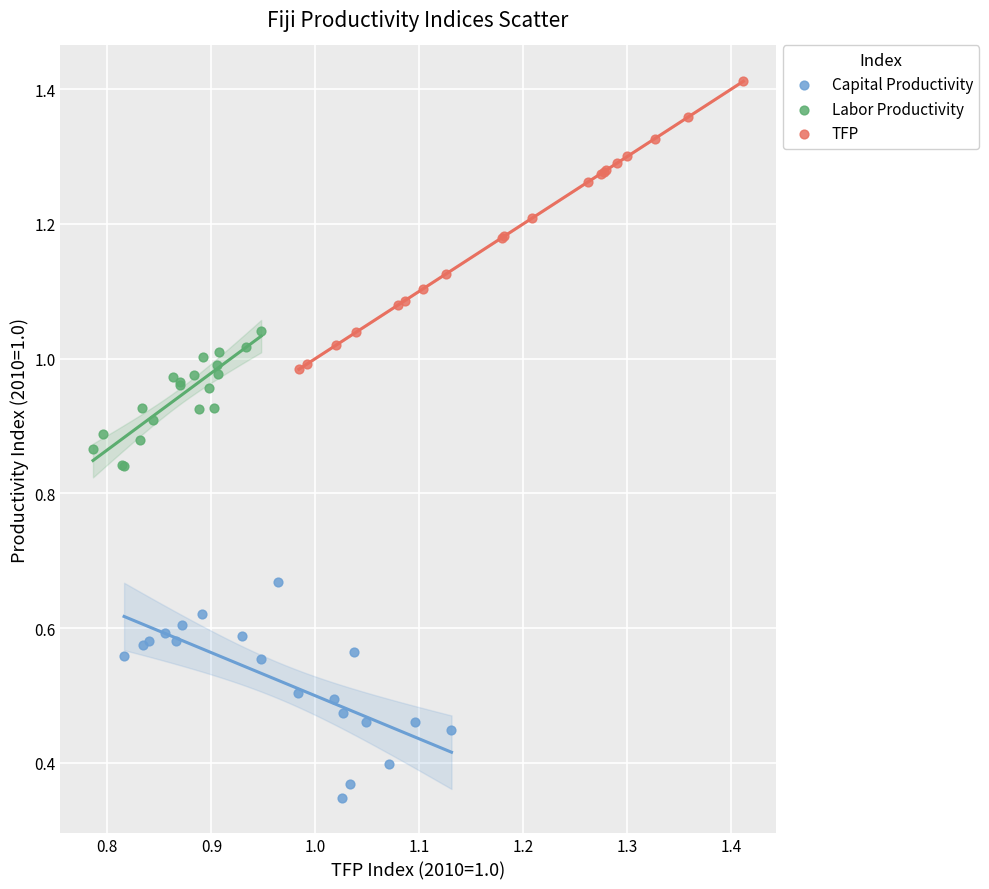

Which series reaches the maximum Y coordinate?

TFP